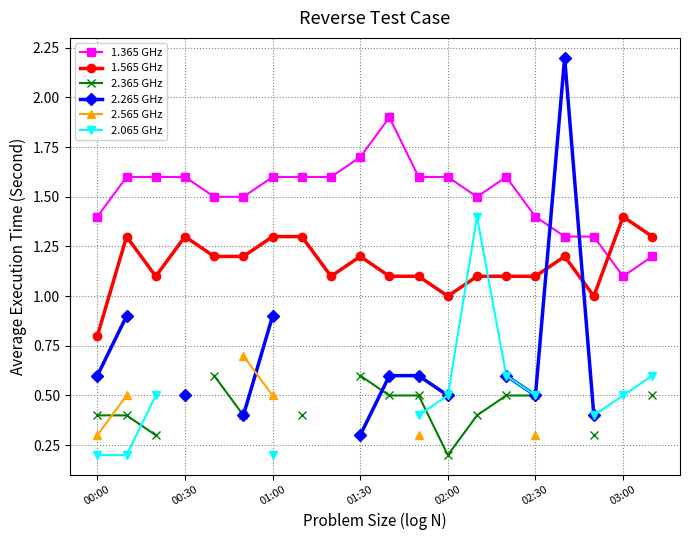

What is the maximum value for 2.565 GHz?

0.7